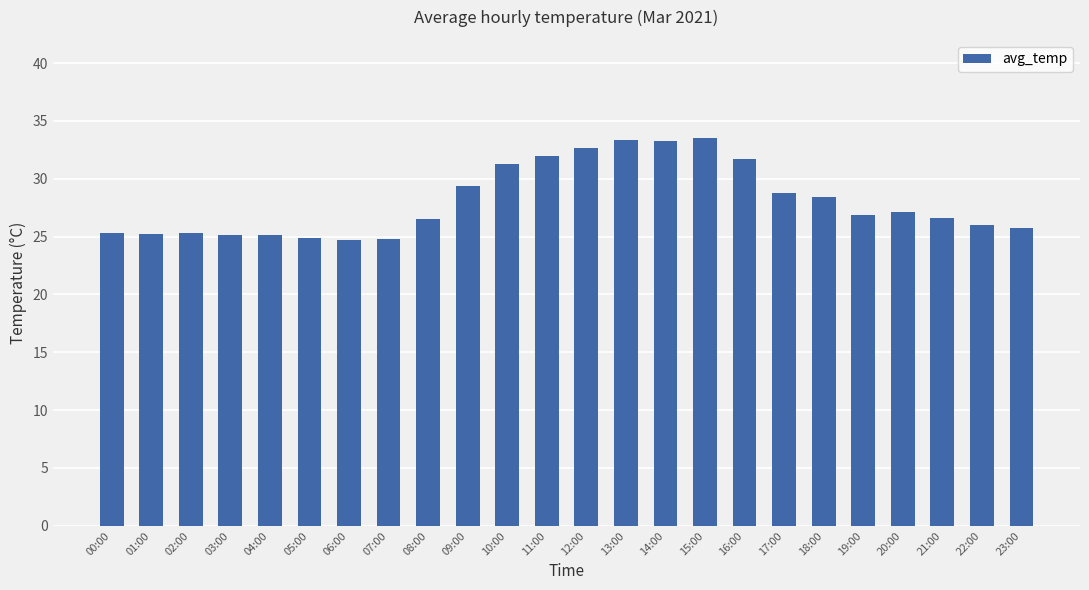

What is the greatest value displayed?

33.5